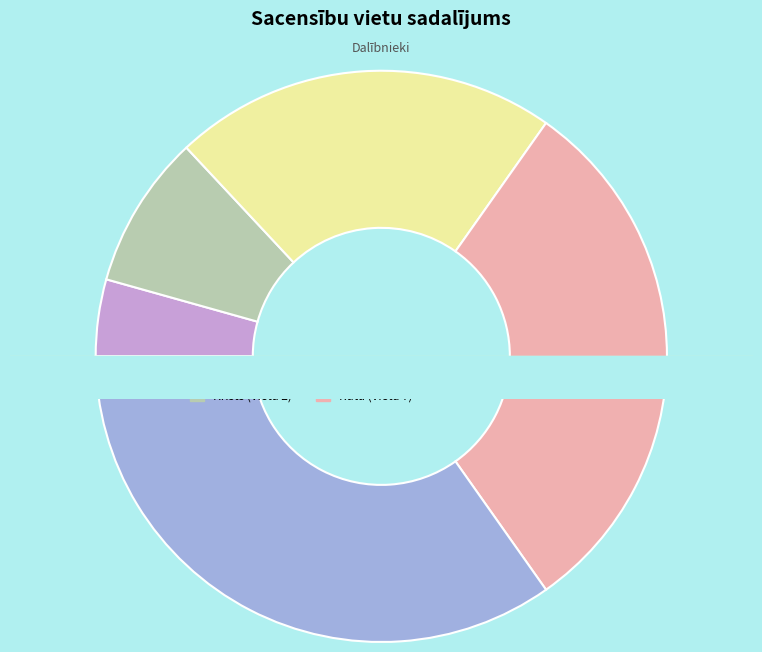

How many slices are in this pie chart?

5